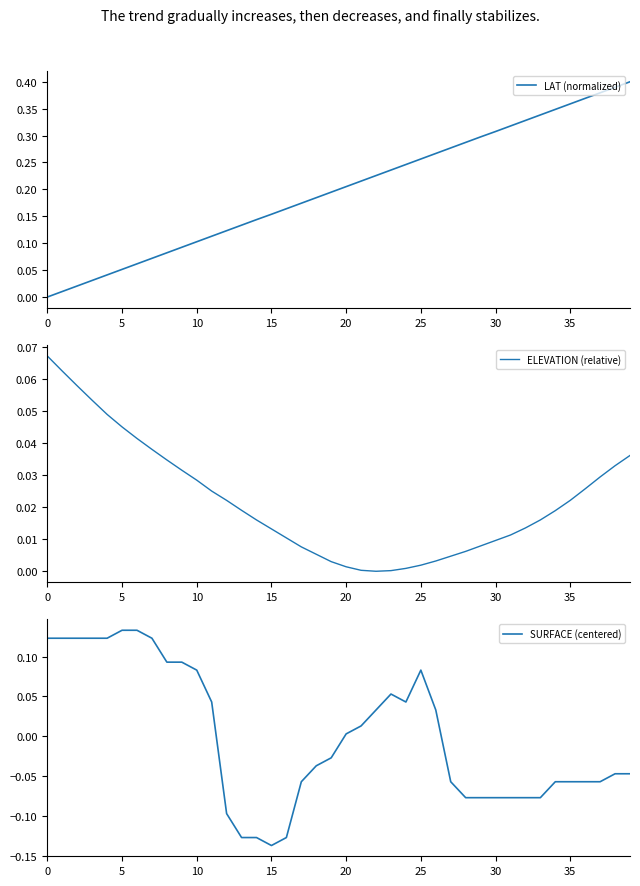

True or false: LAT (normalized) has a value of 0.4 at 25.

False